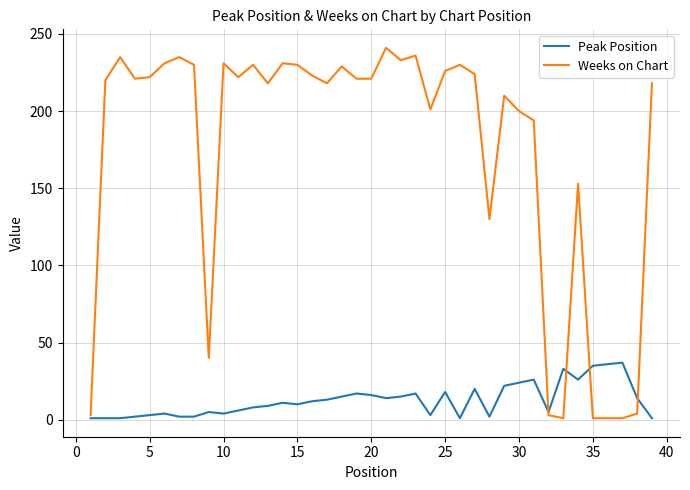

Which series has the largest total across all categories?

Weeks on Chart